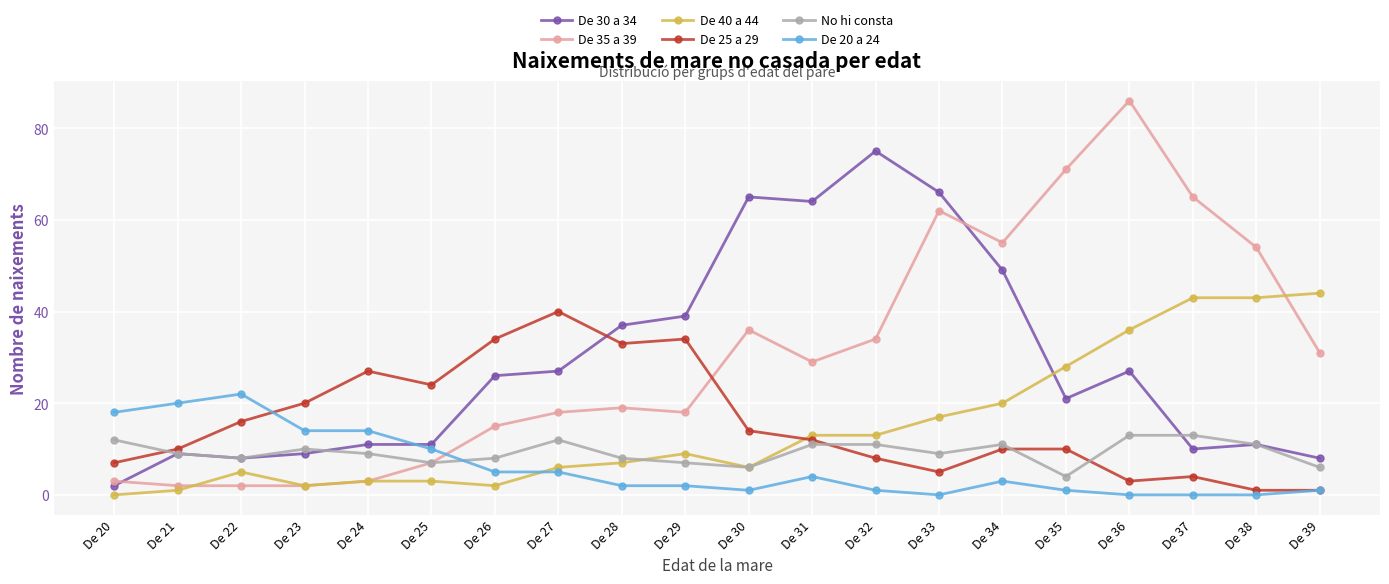

What is the total value across all series at De 28?

106